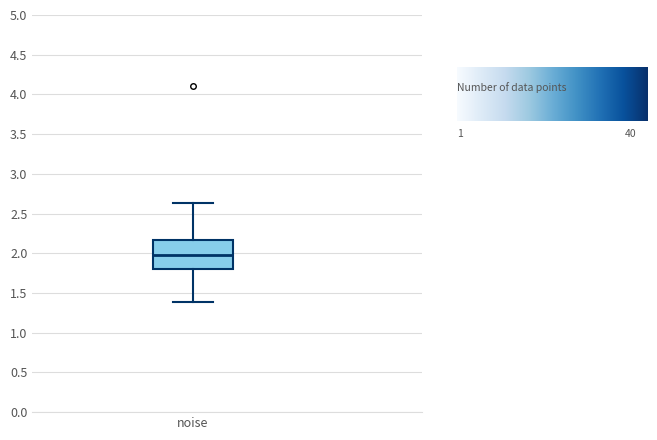

Read this box plot against the y-axis: the position of the median line, the range covered by the box, and the ends of both whiskers. The values are not printed on the chart, so give them approximately, as read against the axis.

median 1.95, box 1.80 to 2.15, whiskers 1.40 to 2.65